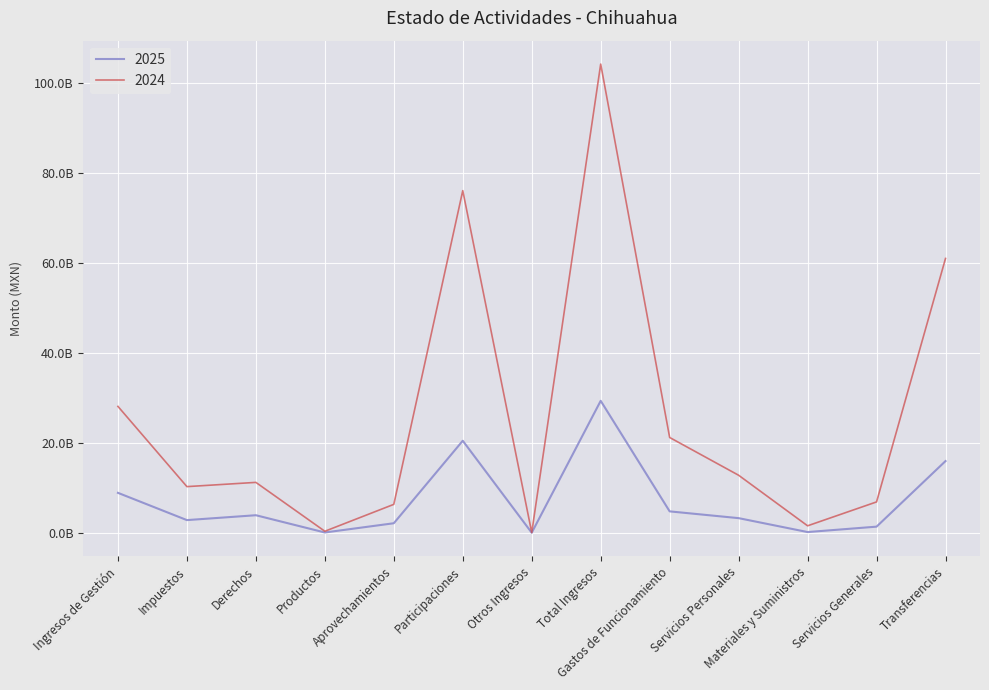

Does the chart have visible grid lines?

Yes